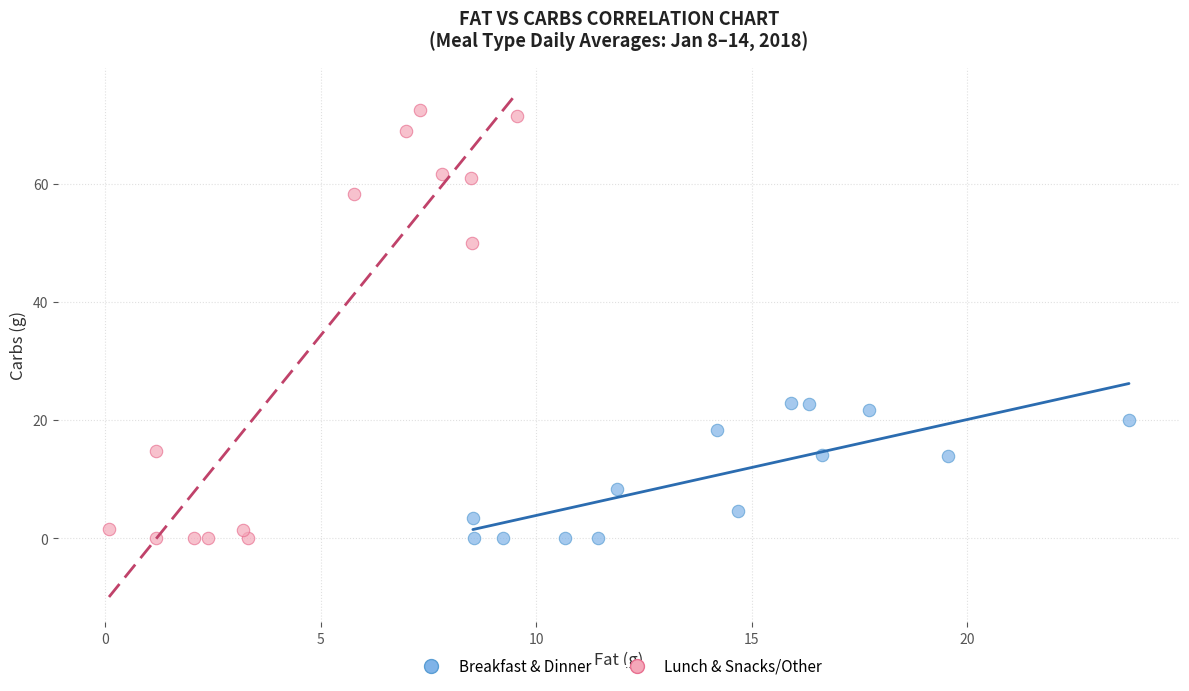

Which series reaches the maximum Y coordinate?

Lunch & Snacks/Other